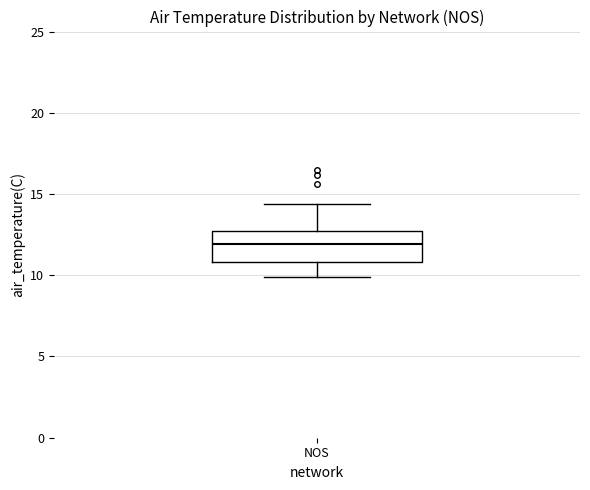

Transcribe this box plot: give where the median line is, the range the box spans, and where the two whiskers end, as read against the y-axis. The values are not printed on the chart, so give them approximately, as read against the axis.

median 12.0, box 11.0 to 12.5, whiskers 10.0 to 14.5